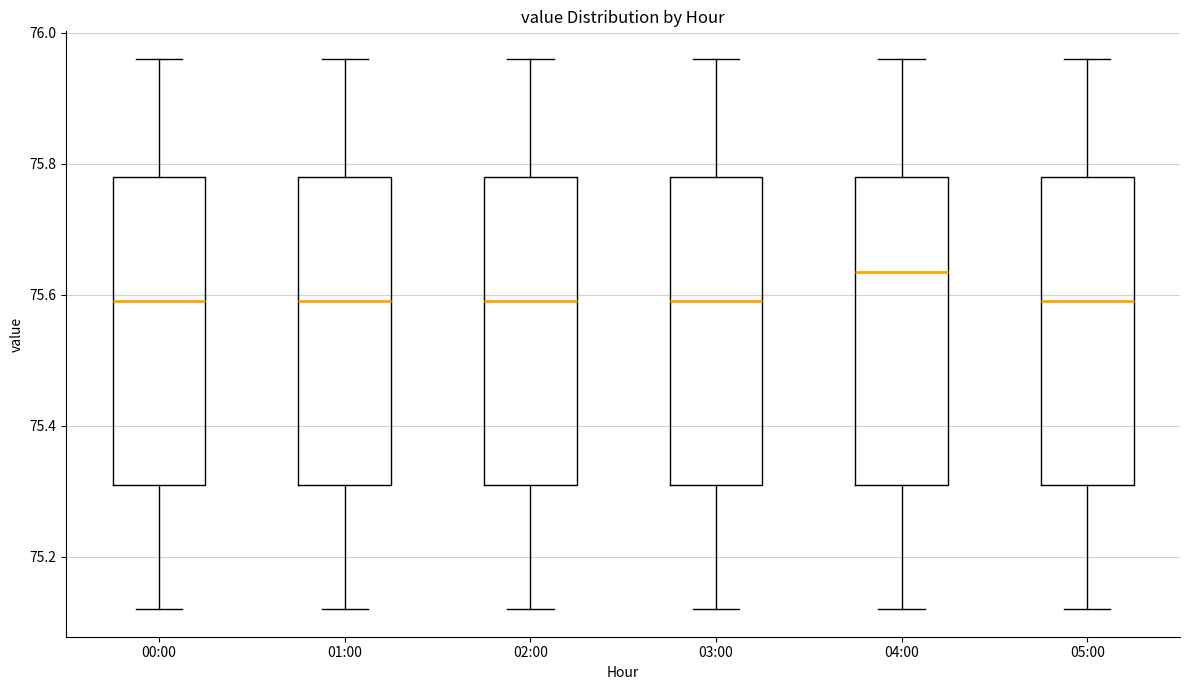

Reading left to right, read every box against the y-axis: the position of its median line, the range the box covers, and the ends of its whiskers. The values are not printed on the chart, so give them approximately, as read against the axis.

00:00: median 75.60, box 75.32 to 75.78, whiskers 75.12 to 75.96
01:00: median 75.60, box 75.32 to 75.78, whiskers 75.12 to 75.96
02:00: median 75.60, box 75.32 to 75.78, whiskers 75.12 to 75.96
03:00: median 75.60, box 75.32 to 75.78, whiskers 75.12 to 75.96
04:00: median 75.64, box 75.32 to 75.78, whiskers 75.12 to 75.96
05:00: median 75.60, box 75.32 to 75.78, whiskers 75.12 to 75.96